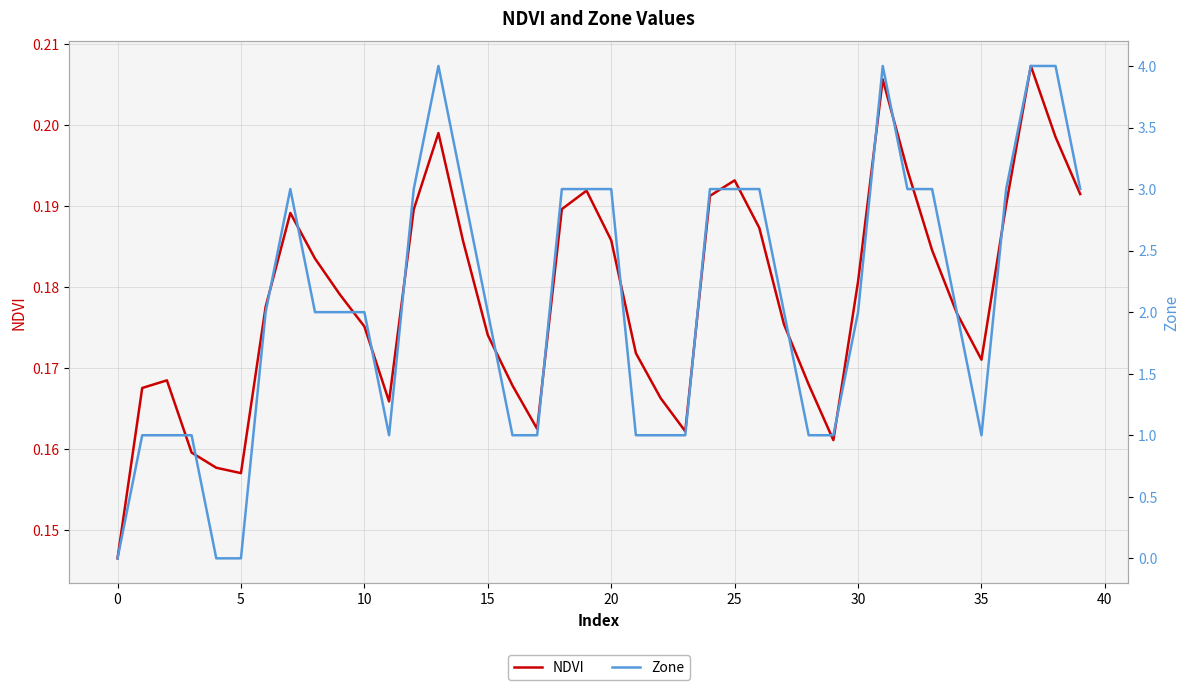

Which series has the largest total across all categories?

Zone